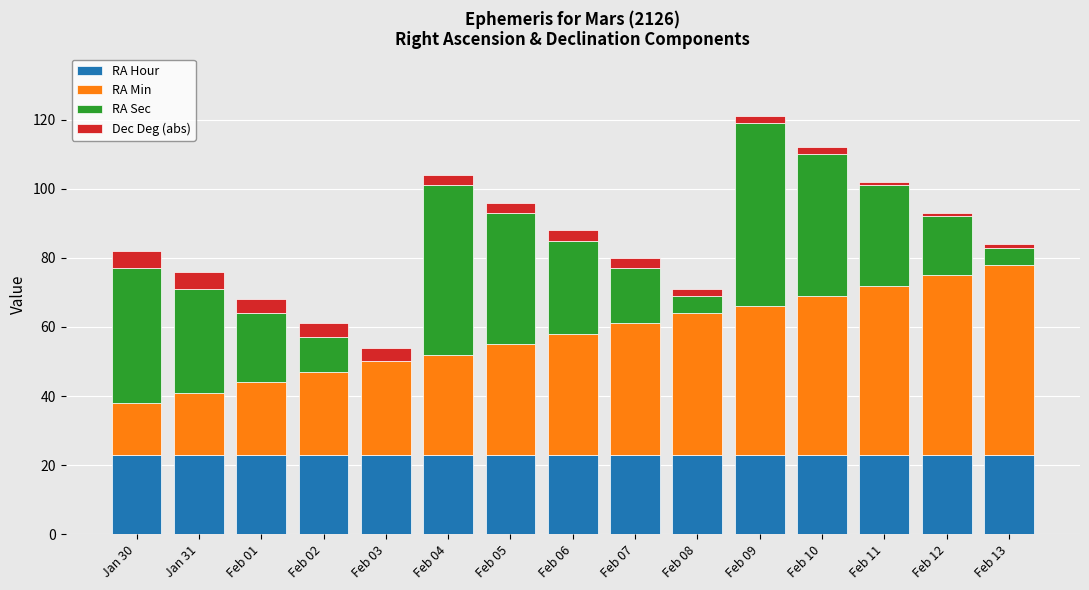

Count the number of data series in this chart.

4